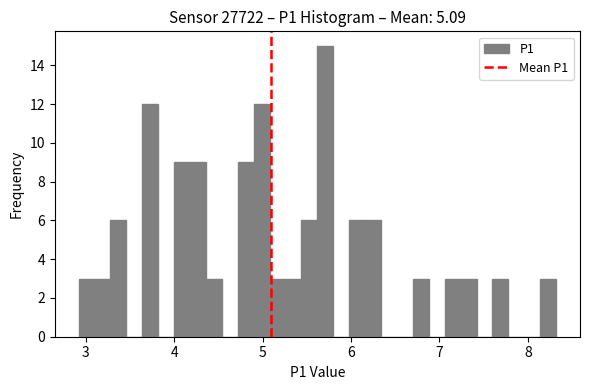

Around what value on the x-axis is the tallest bar? Give the approximate position of its centre, as read against the axis.

5.7